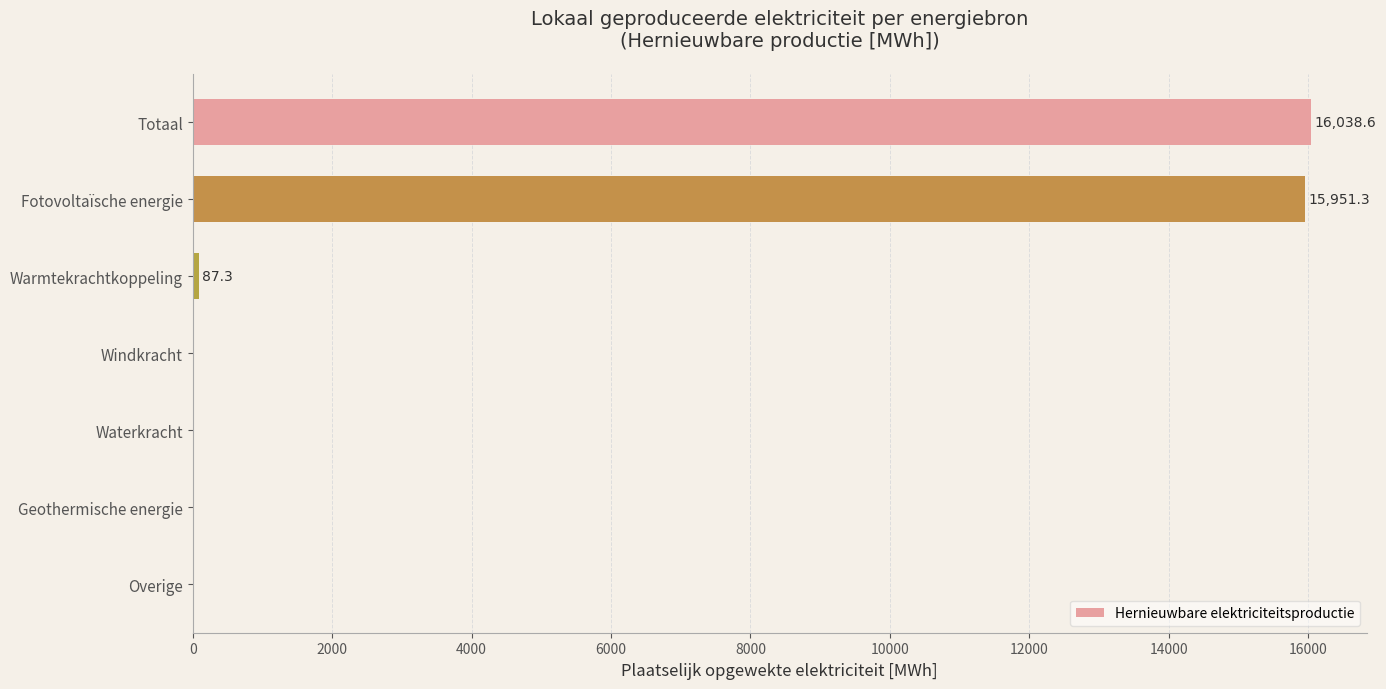

What is the sum of all values?

32077.3